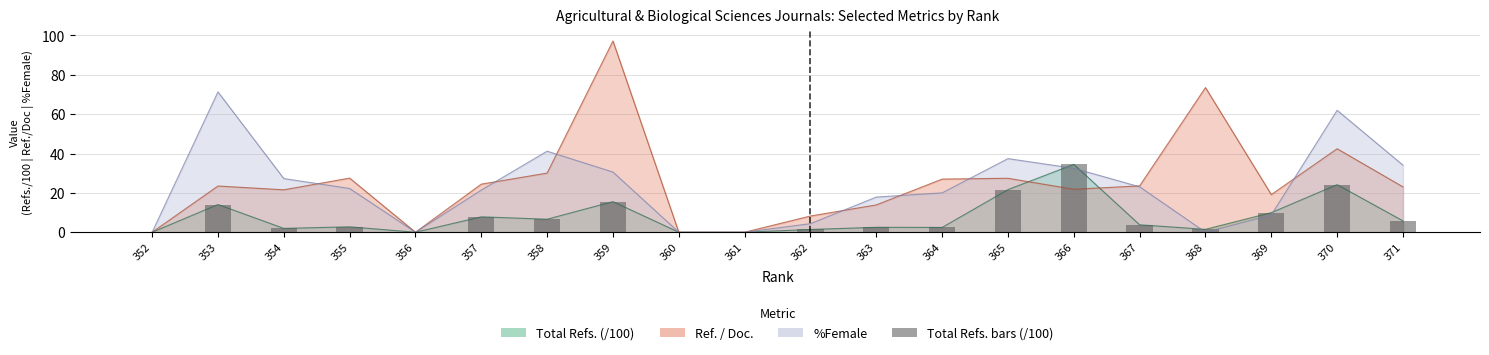

True or false: the data shows 7.8 at 357.

True